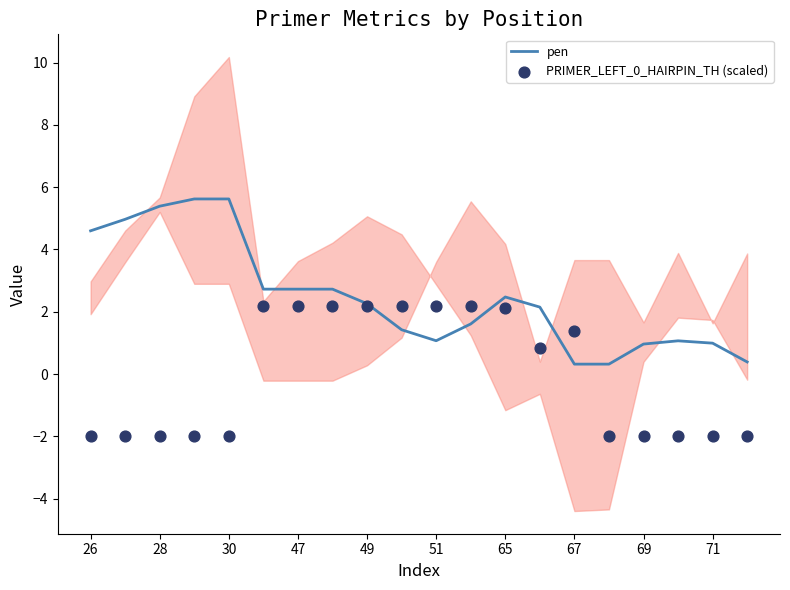

What is the maximum value for pen?

5.6